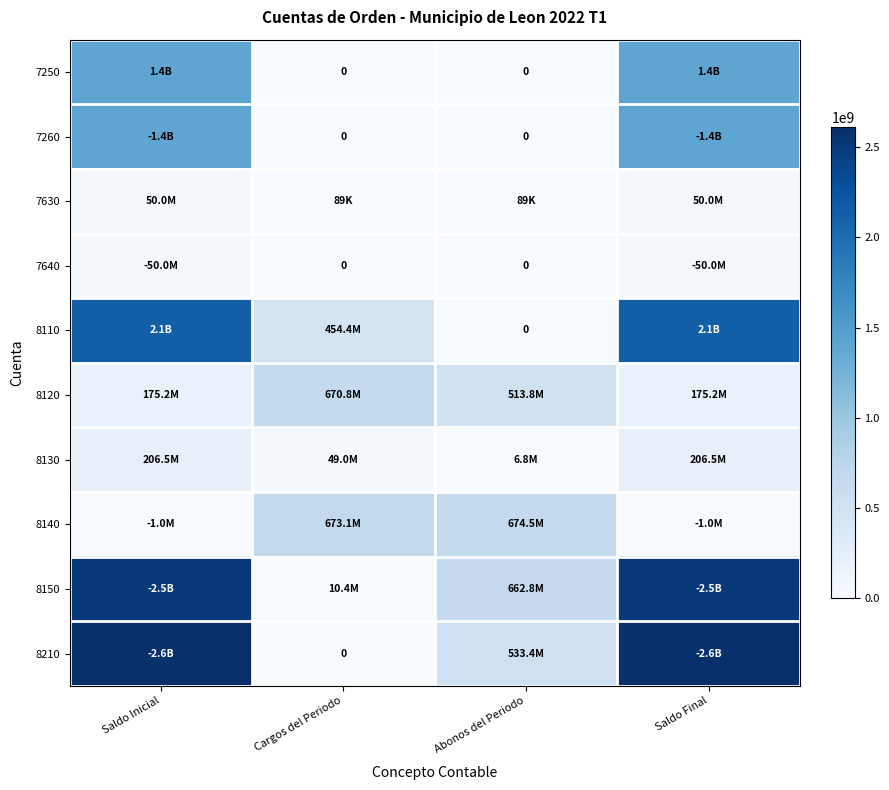

At how many categories does at least one series exceed 777081293?

2